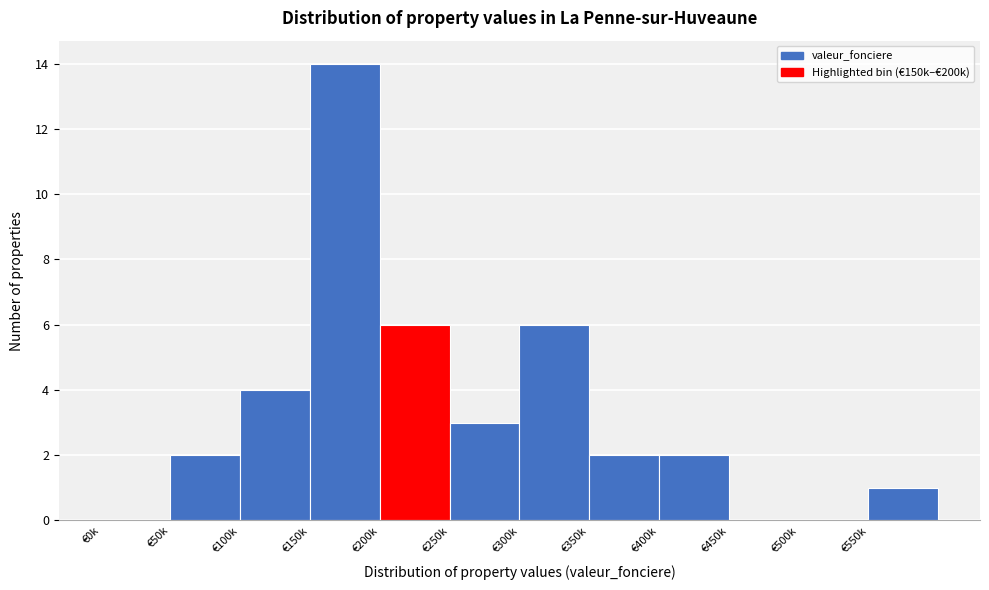

Reading left to right, what are all the values shown in this chart?

€0k=0	€50k=2	€100k=4	€150k=14	€200k=6	€250k=3	€300k=6	€350k=2	€400k=2	€450k=0	€500k=0	€550k=1